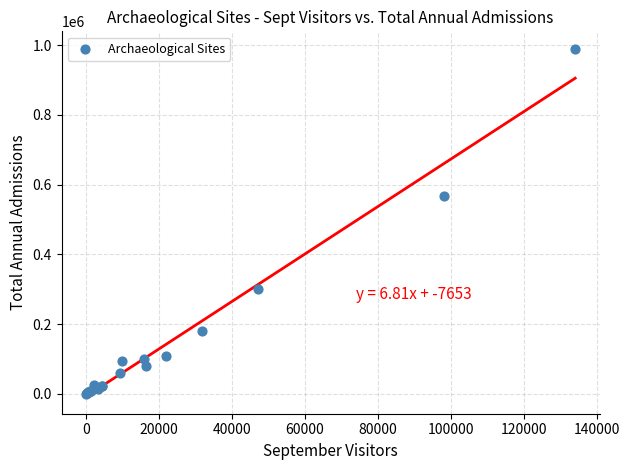

What Y value in the scatter plot is closest to 495131?

566727